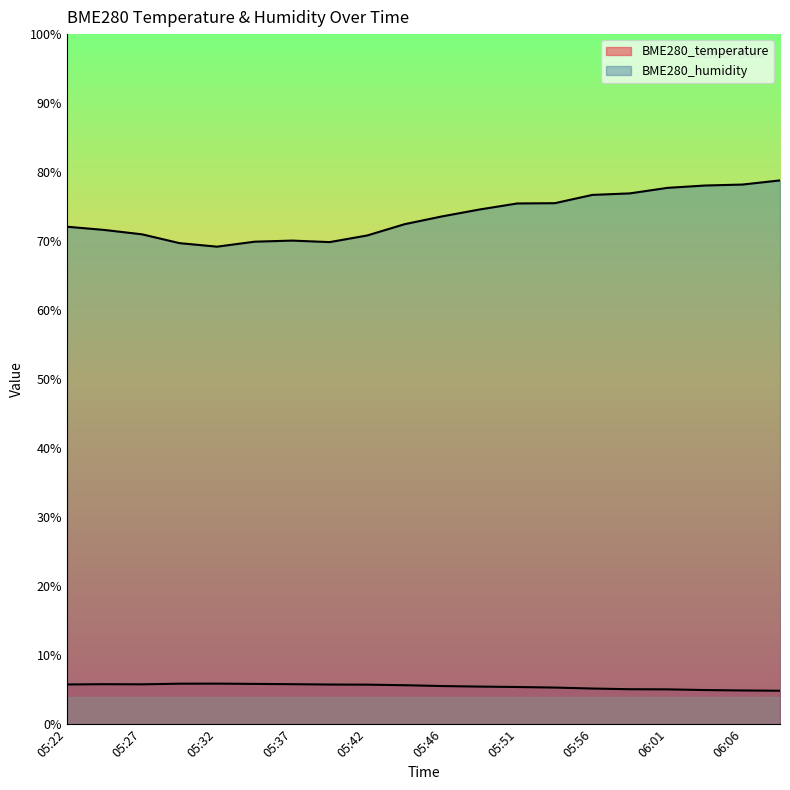

Which series has the largest range (max minus min)?

BME280_humidity